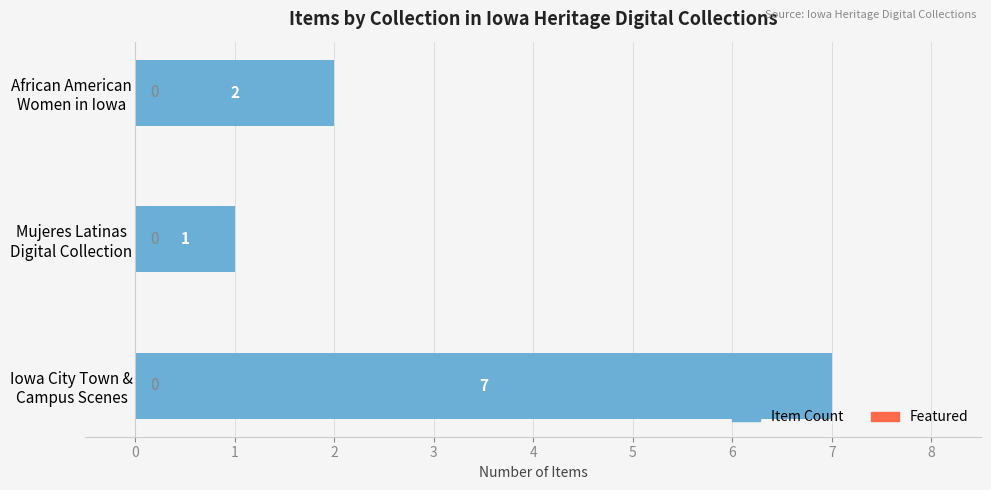

Count the values in the range 1 to 7.

3